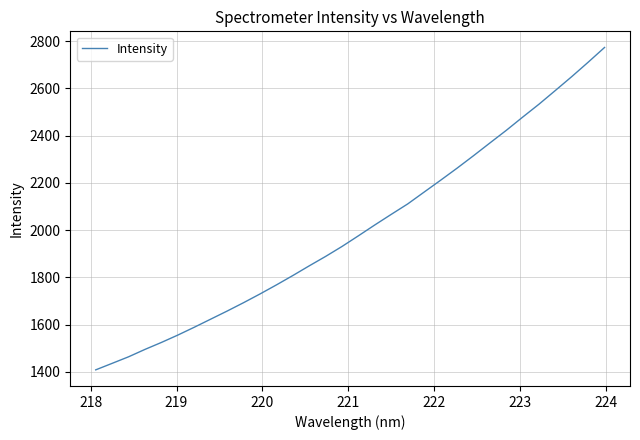

What is the smallest value displayed?

1408.4